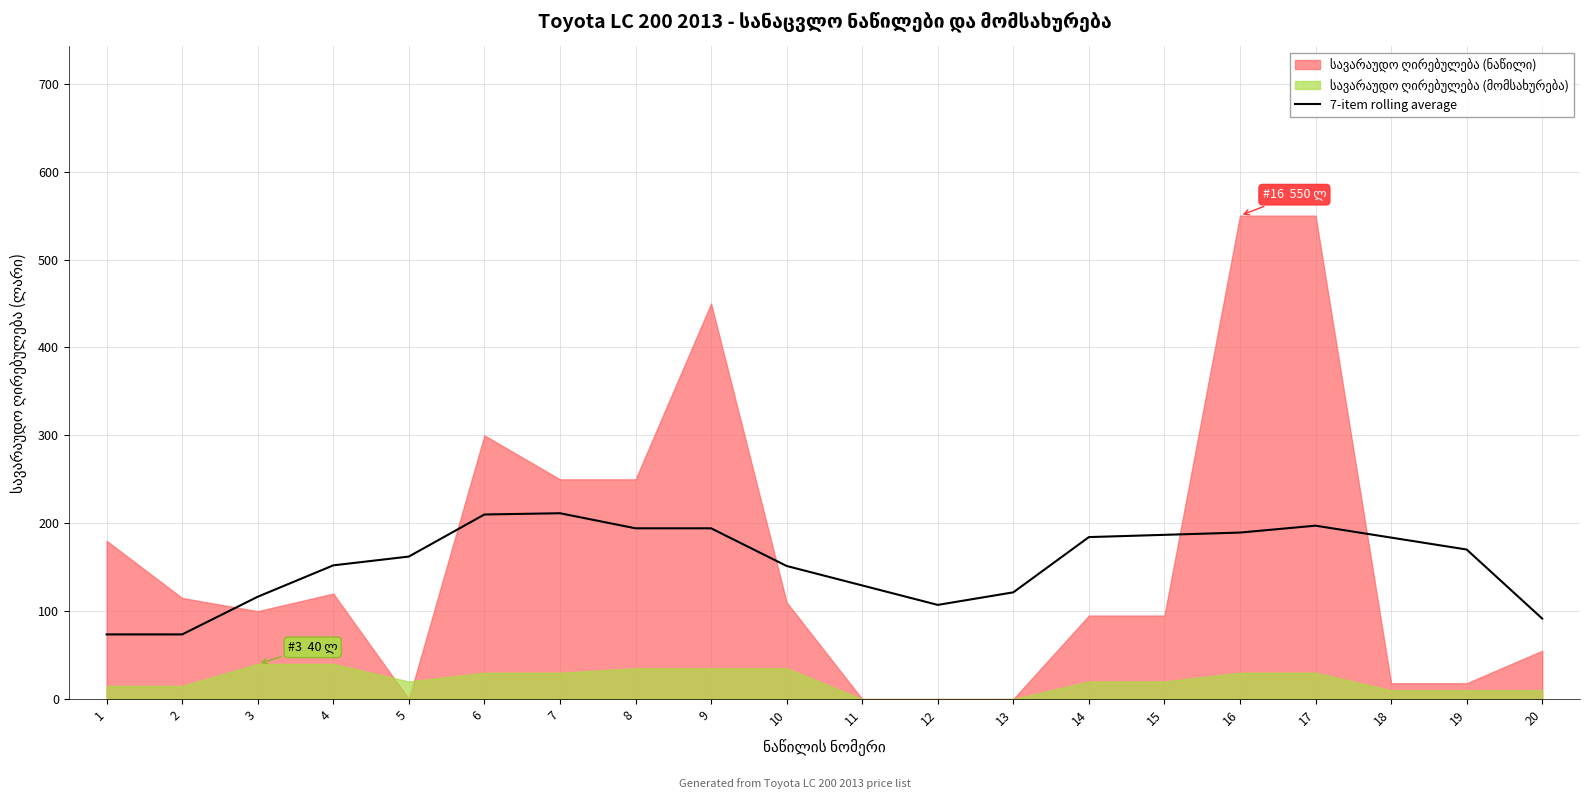

The value of 7-item rolling average at 4 is 152.1. True or false?

True